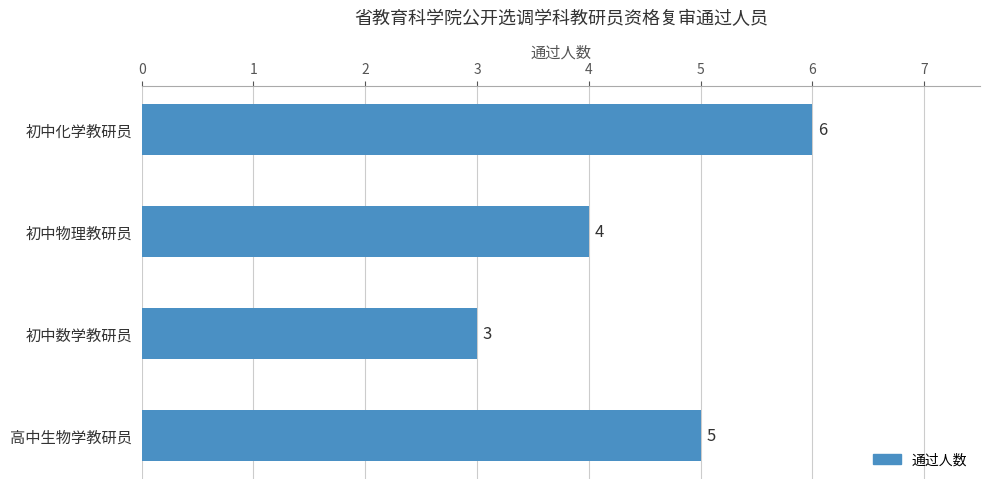

What is the change in value from 初中数学教研员 to 高中生物学教研员?

+2